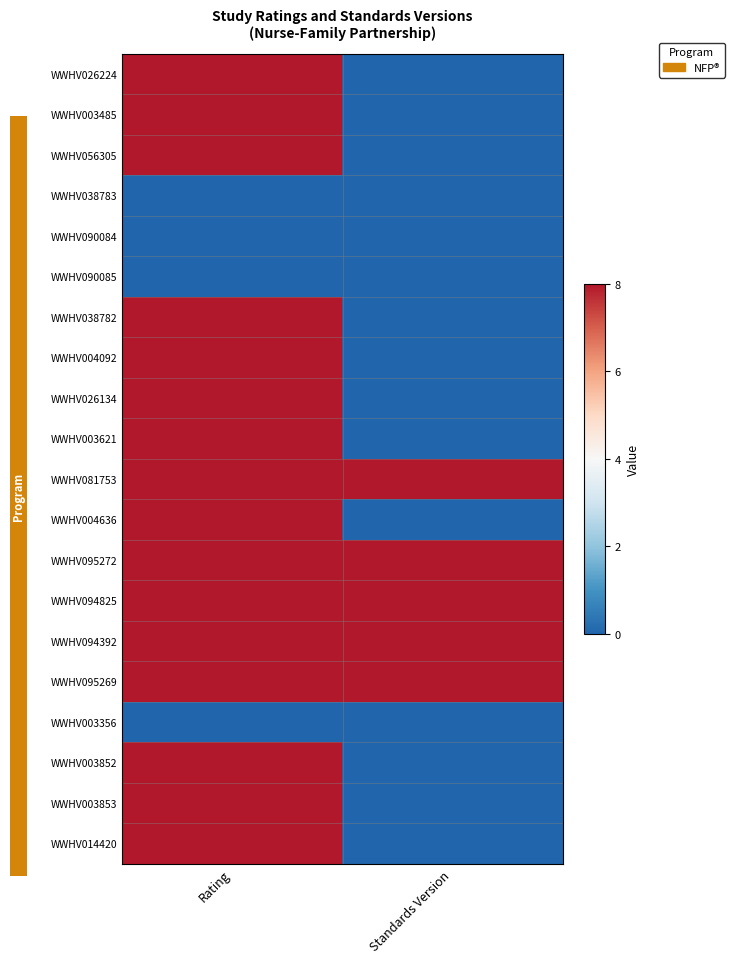

Reading right to left, what are all the values shown in this chart?

WWHV026224: Standards Version=0	Rating=8
WWHV003485: Standards Version=0	Rating=8
WWHV056305: Standards Version=0	Rating=8
WWHV038783: Standards Version=0	Rating=0
WWHV090084: Standards Version=0	Rating=0
WWHV090085: Standards Version=0	Rating=0
WWHV038782: Standards Version=0	Rating=8
WWHV004092: Standards Version=0	Rating=8
WWHV026134: Standards Version=0	Rating=8
WWHV003621: Standards Version=0	Rating=8
WWHV081753: Standards Version=8	Rating=8
WWHV004636: Standards Version=0	Rating=8
WWHV095272: Standards Version=8	Rating=8
WWHV094825: Standards Version=8	Rating=8
WWHV094392: Standards Version=8	Rating=8
WWHV095269: Standards Version=8	Rating=8
WWHV003356: Standards Version=0	Rating=0
WWHV003852: Standards Version=0	Rating=8
WWHV003853: Standards Version=0	Rating=8
WWHV014420: Standards Version=0	Rating=8